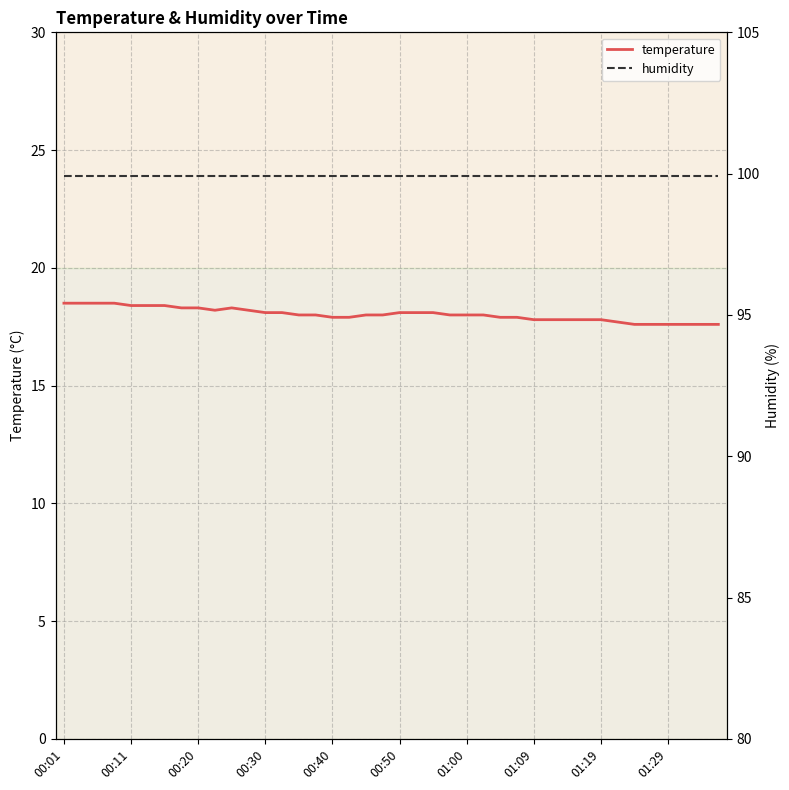

At how many categories does at least one series exceed 91?

40